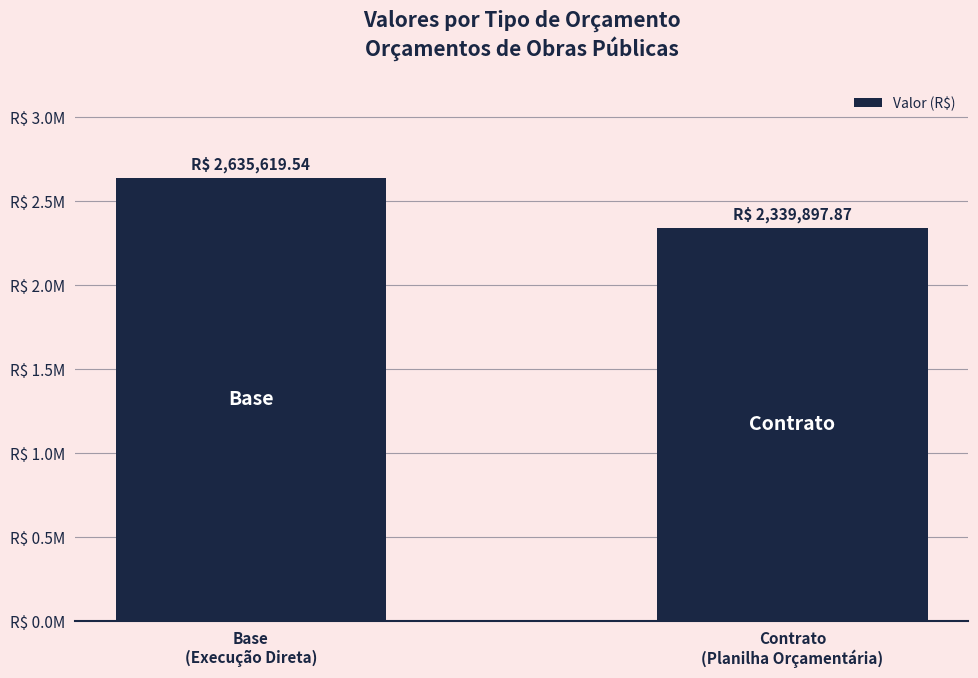

At which label does the data first exceed 2635619?

Base
(Execução Direta)